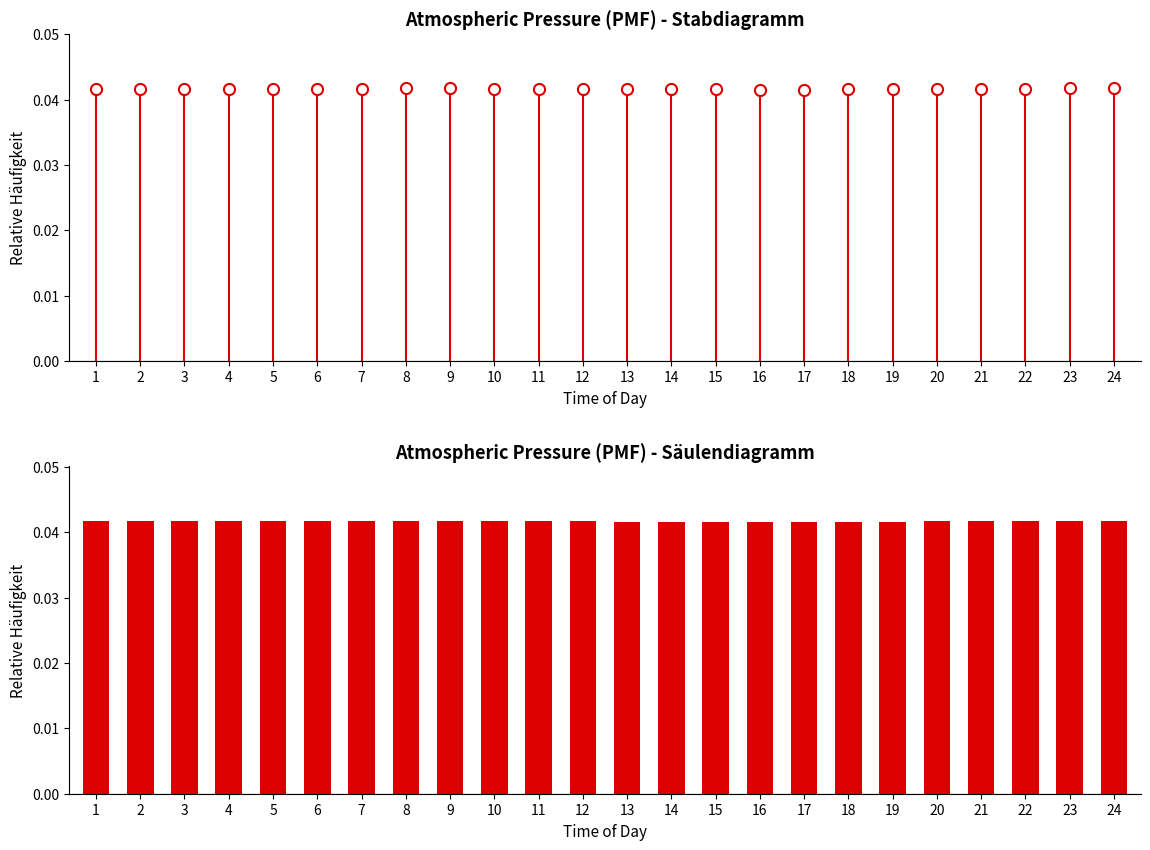

The chart shows a value of 0.1 at 24. True or false?

False